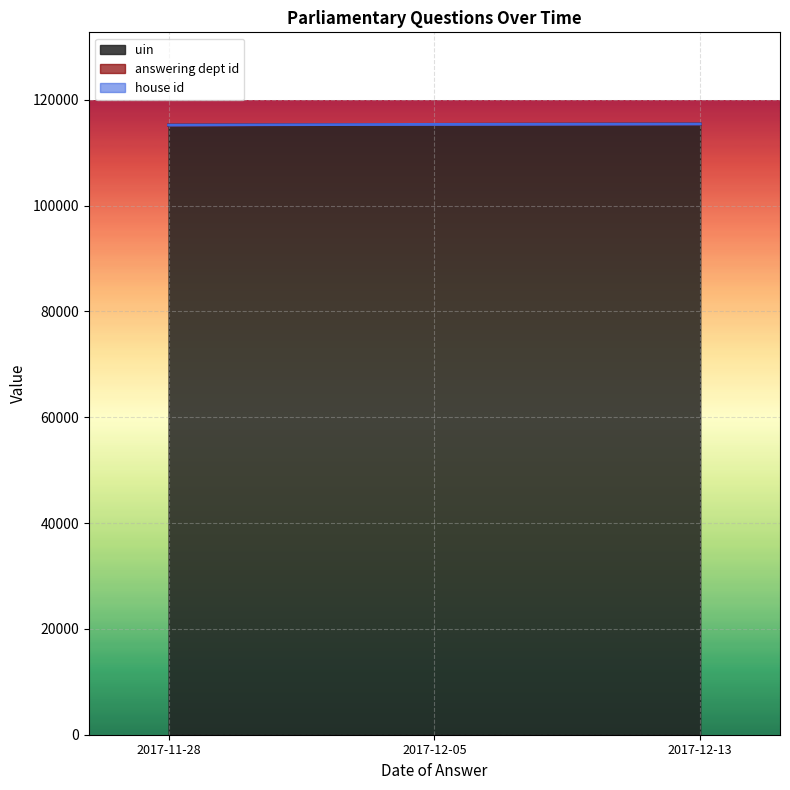

What is the difference between the highest and lowest values at 2017-11-28?

115224